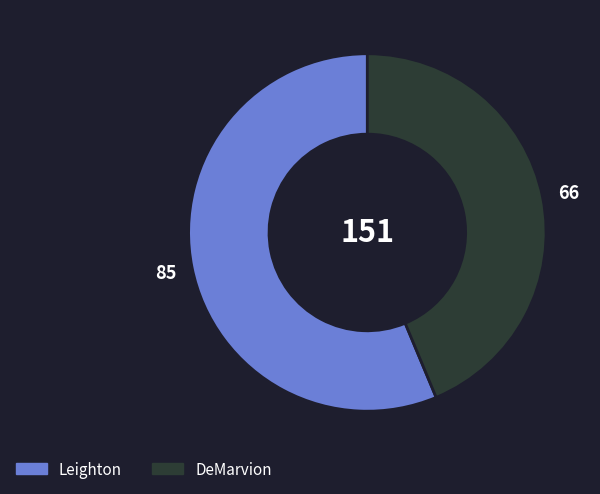

Is the sum of DeMarvion and Leighton greater than half?

Yes